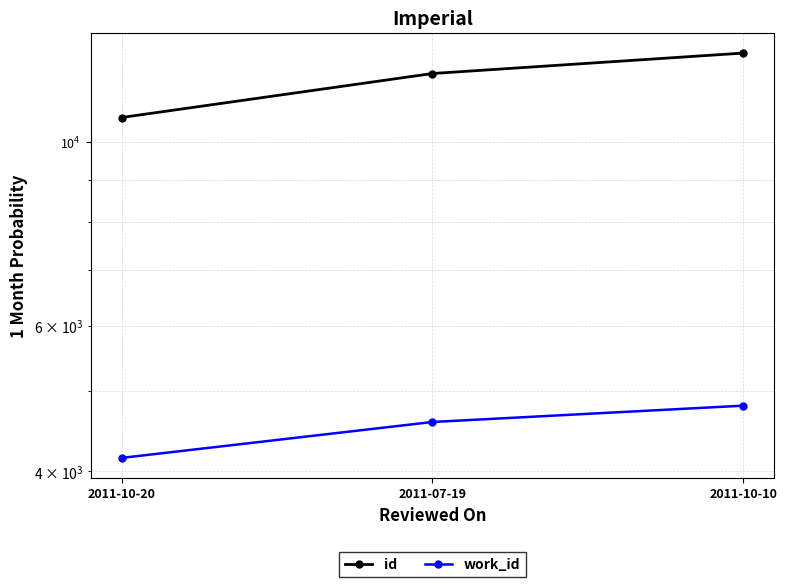

At 2011-10-20, list the series in order from smallest to largest.

work_id, id